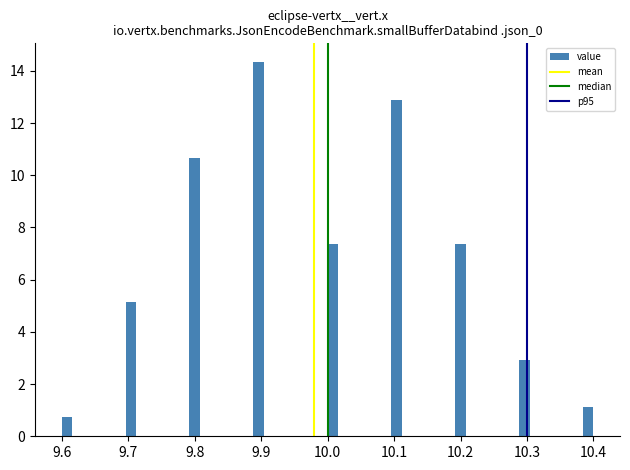

Around what value on the x-axis is the tallest bar? Give the approximate position of its centre, as read against the axis.

9.90